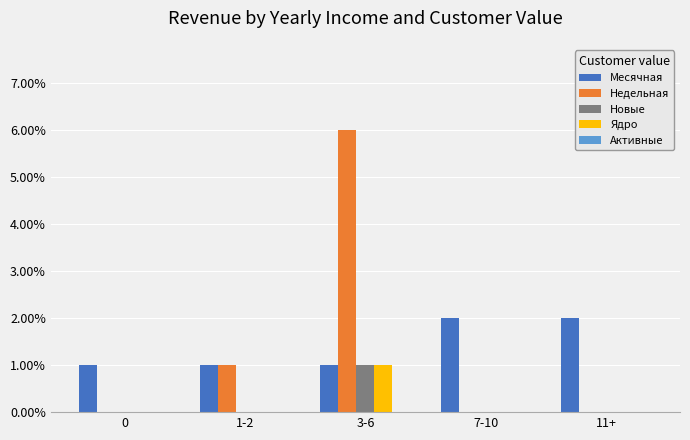

Are the bars grouped side by side (vs. stacked)?

Yes